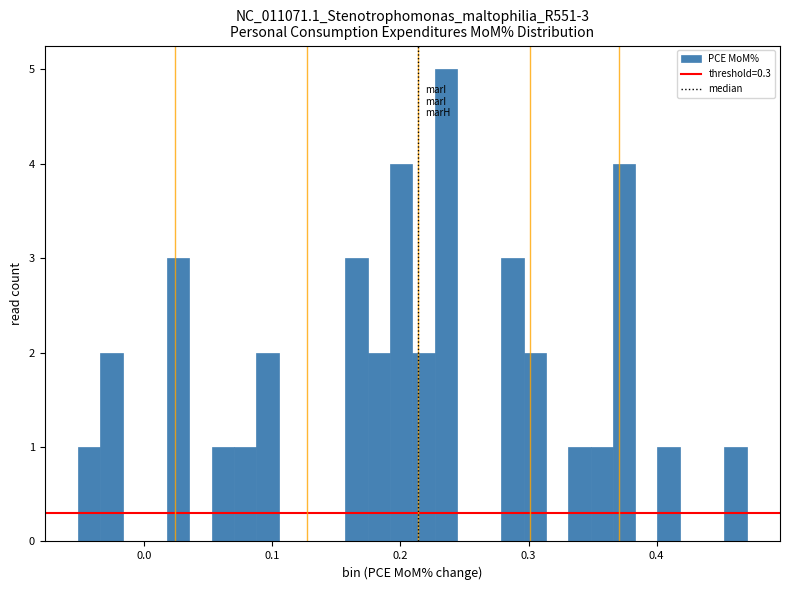

Read against the x-axis, roughly where is the centre of the tallest bar?

0.24